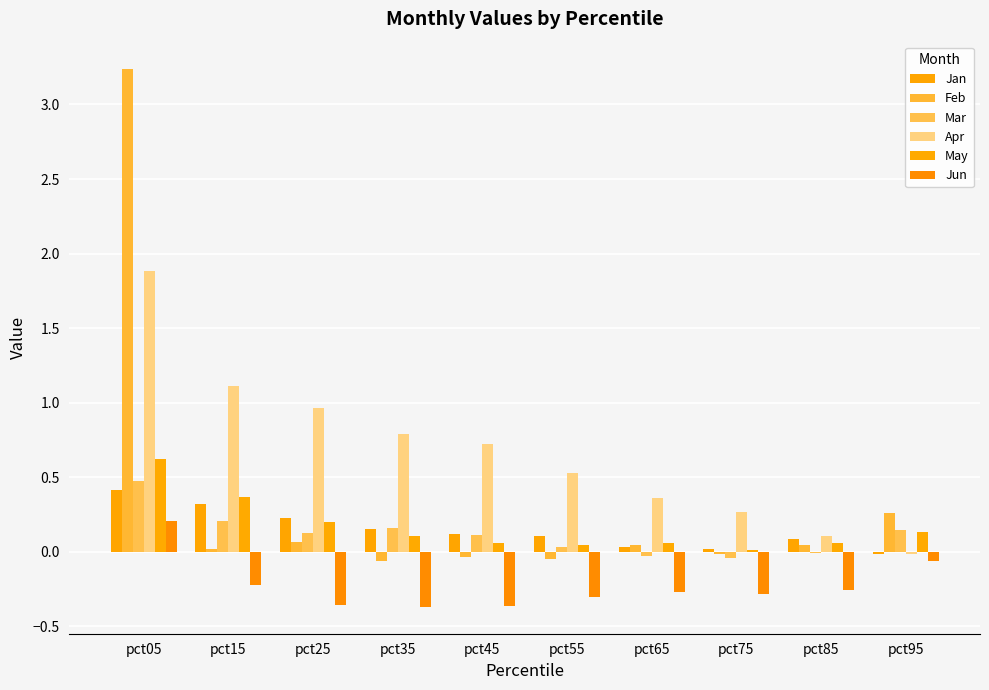

Reading left to right, transcribe all the data shown in this chart.

Jan: pct05=0.4	pct15=0.3	pct25=0.2	pct35=0.2	pct45=0.1	pct55=0.1	pct65=0.0	pct75=0.0	pct85=0.1	pct95=-0.0
Feb: pct05=3.2	pct15=0.0	pct25=0.1	pct35=-0.1	pct45=-0.0	pct55=-0.0	pct65=0.0	pct75=-0.0	pct85=0.0	pct95=0.3
Mar: pct05=0.5	pct15=0.2	pct25=0.1	pct35=0.2	pct45=0.1	pct55=0.0	pct65=-0.0	pct75=-0.0	pct85=-0.0	pct95=0.1
Apr: pct05=1.9	pct15=1.1	pct25=1.0	pct35=0.8	pct45=0.7	pct55=0.5	pct65=0.4	pct75=0.3	pct85=0.1	pct95=-0.0
May: pct05=0.6	pct15=0.4	pct25=0.2	pct35=0.1	pct45=0.1	pct55=0.0	pct65=0.1	pct75=0.0	pct85=0.1	pct95=0.1
Jun: pct05=0.2	pct15=-0.2	pct25=-0.4	pct35=-0.4	pct45=-0.4	pct55=-0.3	pct65=-0.3	pct75=-0.3	pct85=-0.3	pct95=-0.1